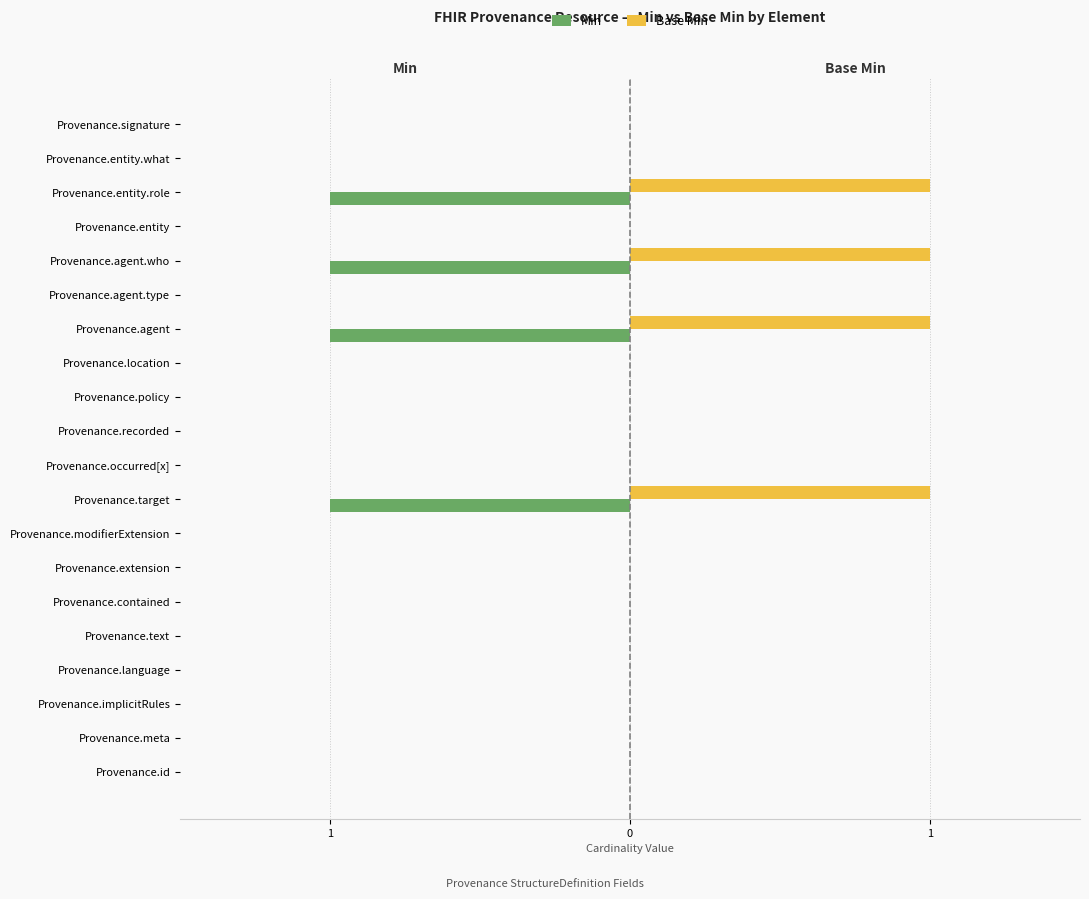

How many Min values are between 0 and 1?

16